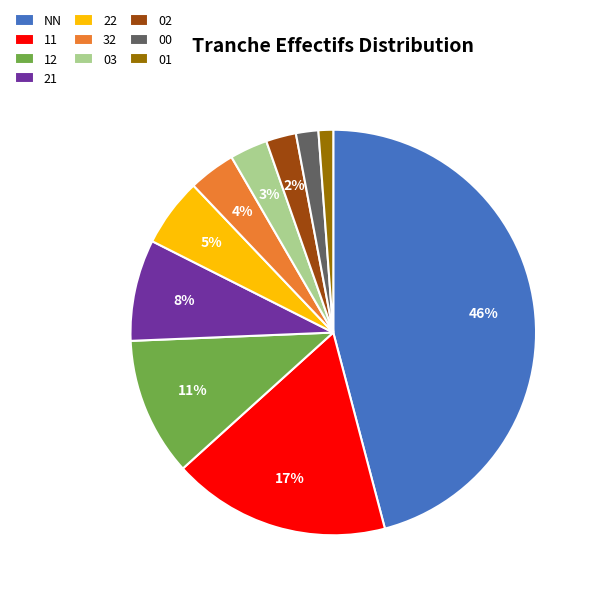

What percentage is the 02 slice, to the nearest percent?

2%